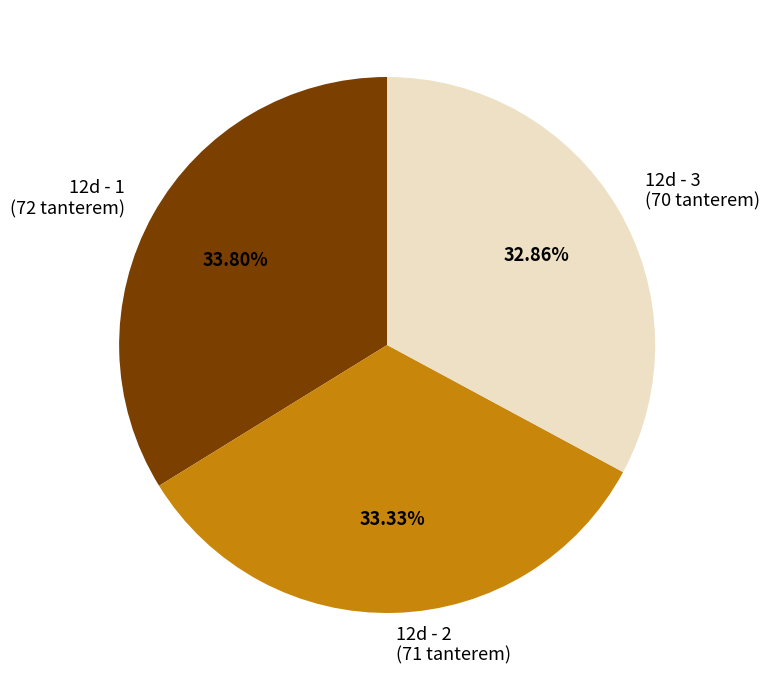

Do 12d - 2 and 12d - 1 together represent more than half of the pie?

Yes